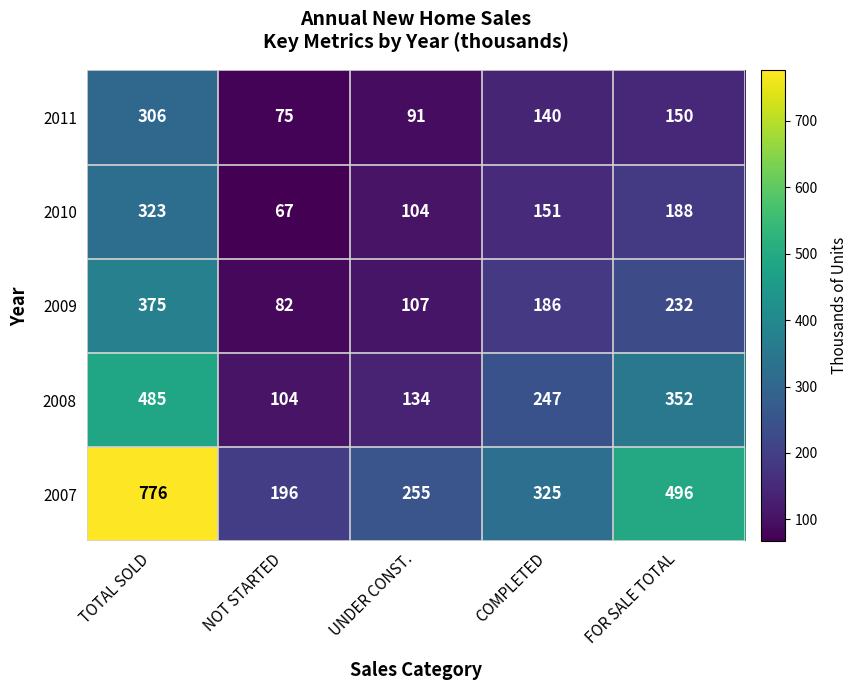

At TOTAL SOLD, list the series in order from largest to smallest.

2007, 2008, 2009, 2010, 2011